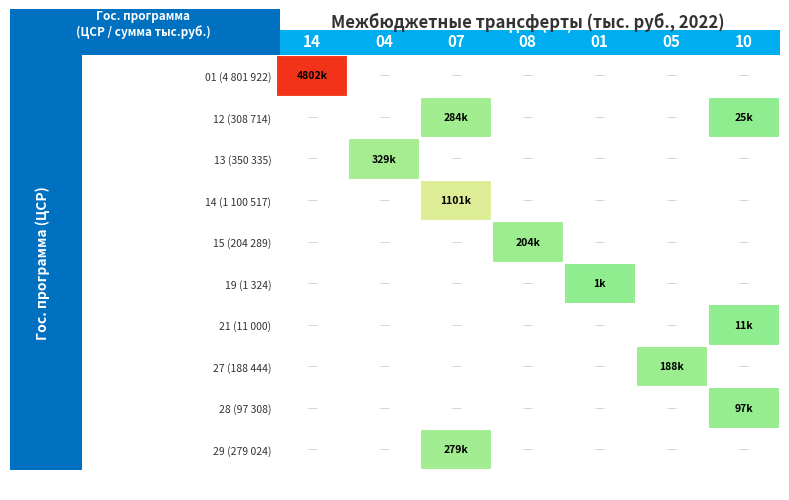

Where is 29 nearest to the value 139512?

01